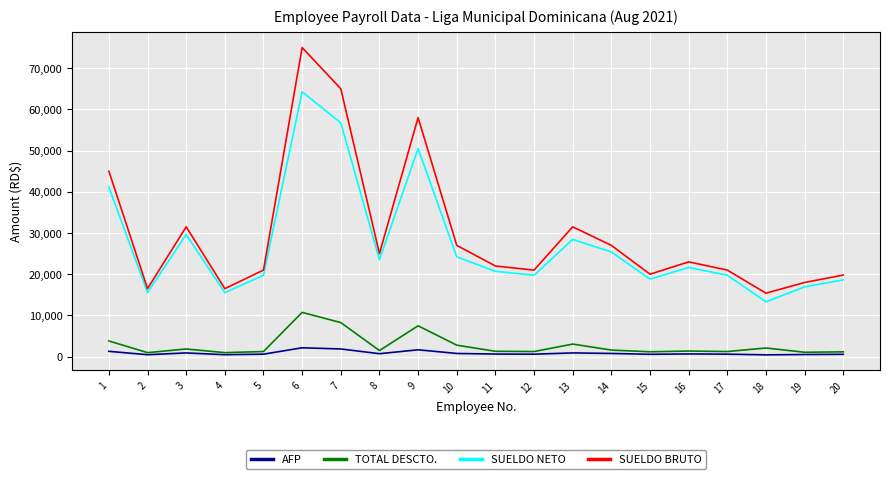

True or false: AFP has more than 0 points higher than both neighbors.

True